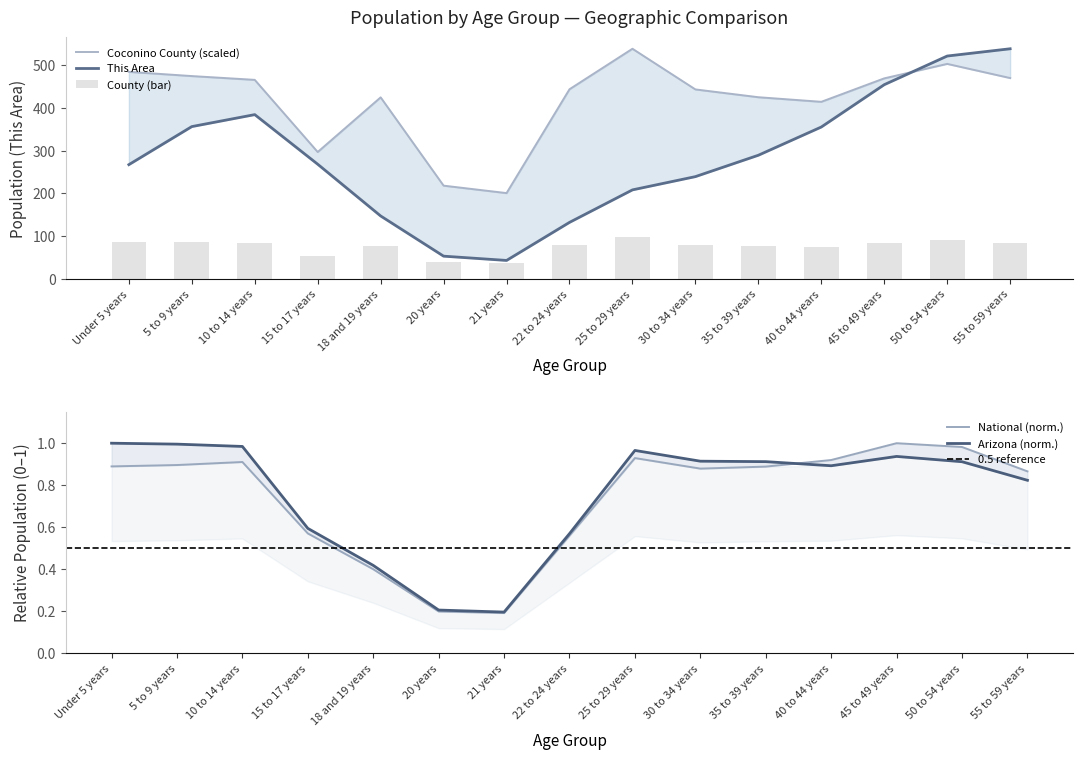

What is the spread (max minus min) of values at 5 to 9 years?

473.3